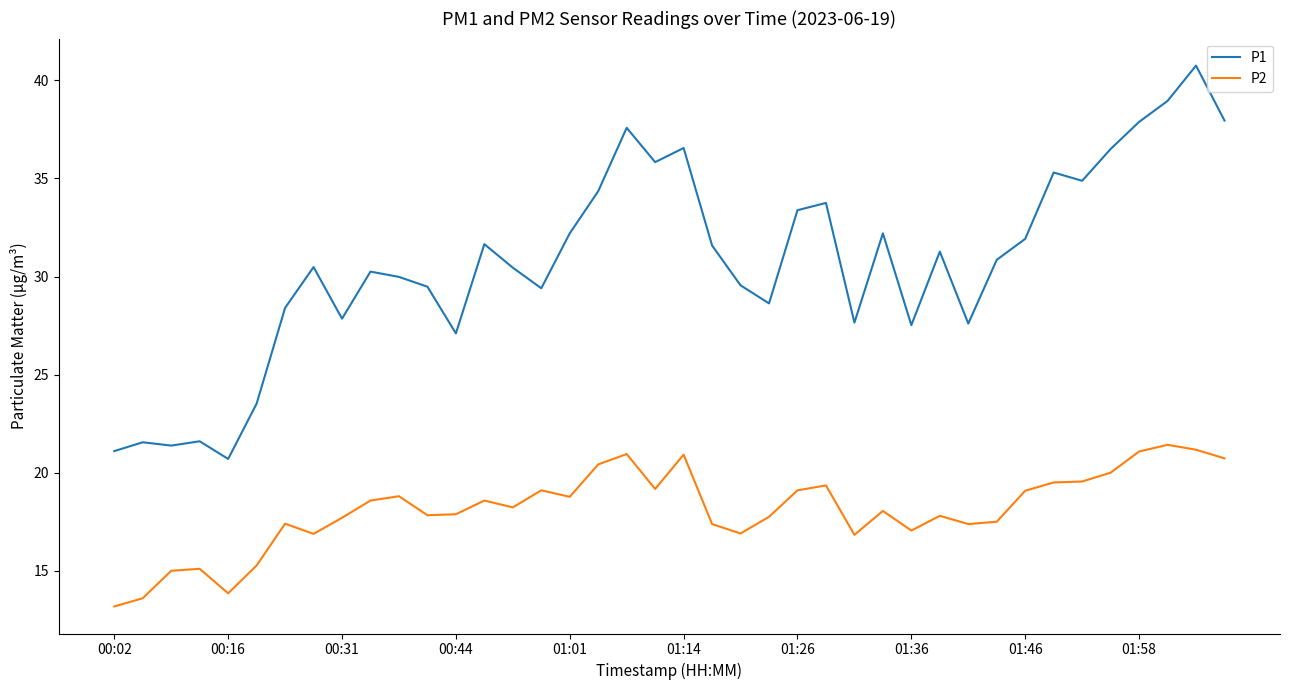

What is the minimum value for P1?

20.7